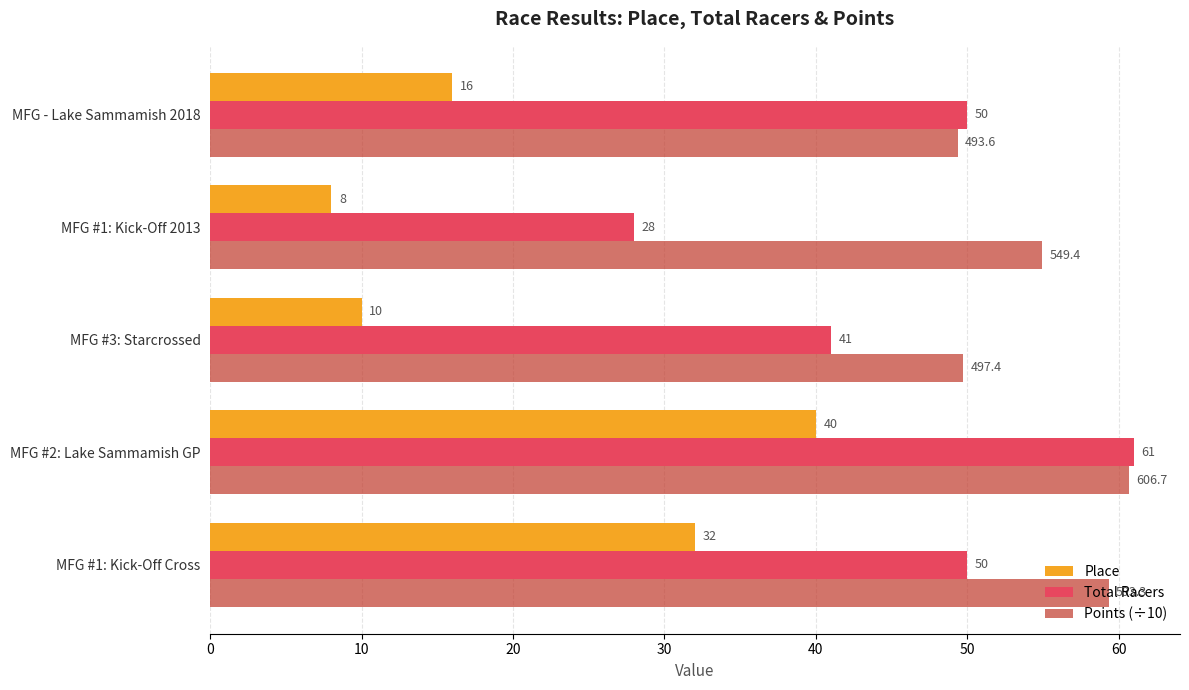

True or false: Place has a value of 16.0 at MFG - Lake Sammamish 2018.

True